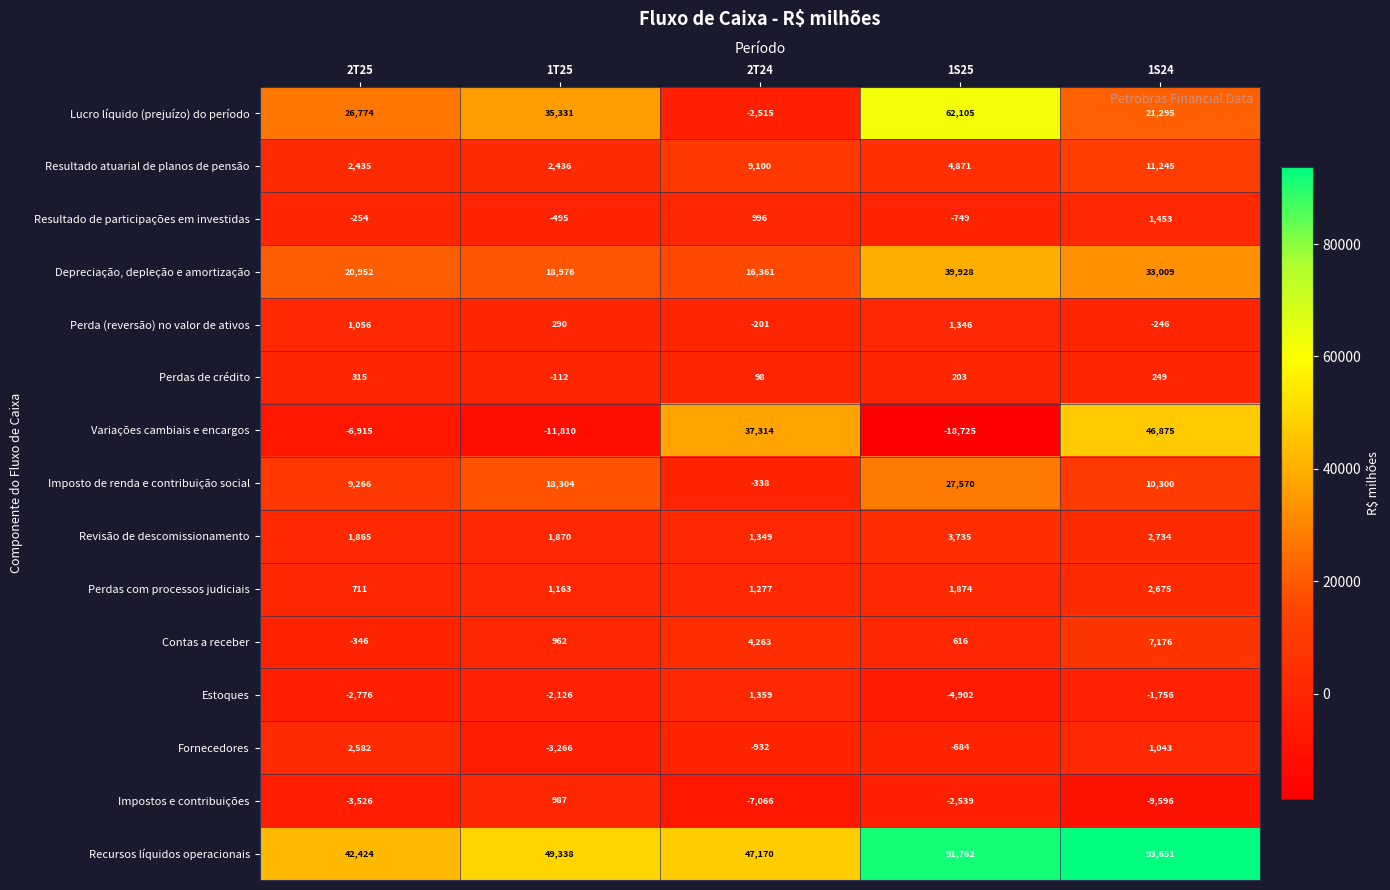

At which label is Depreciação, depleção e amortização closest to 28144?

1S24